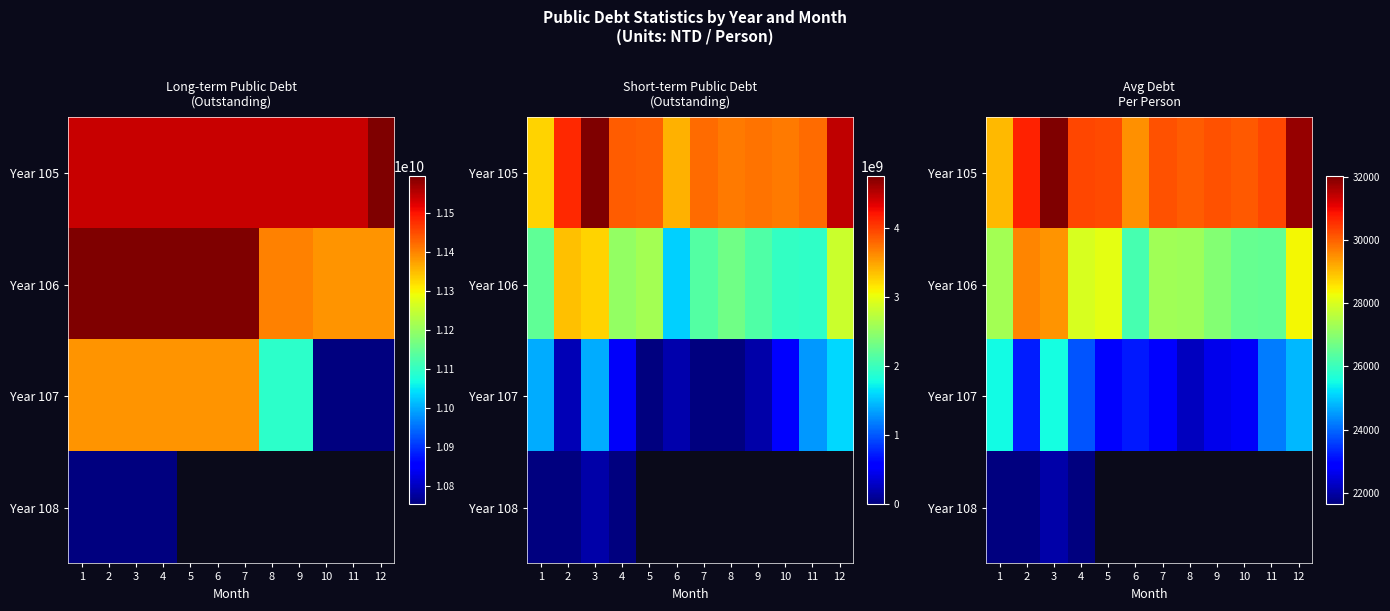

At which label is Year 105 closest to 30531?

2